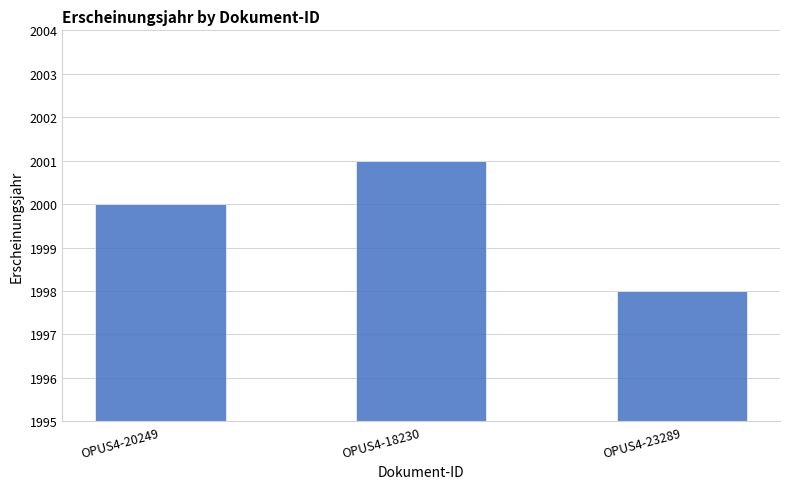

What position from the right is OPUS4-23289?

1